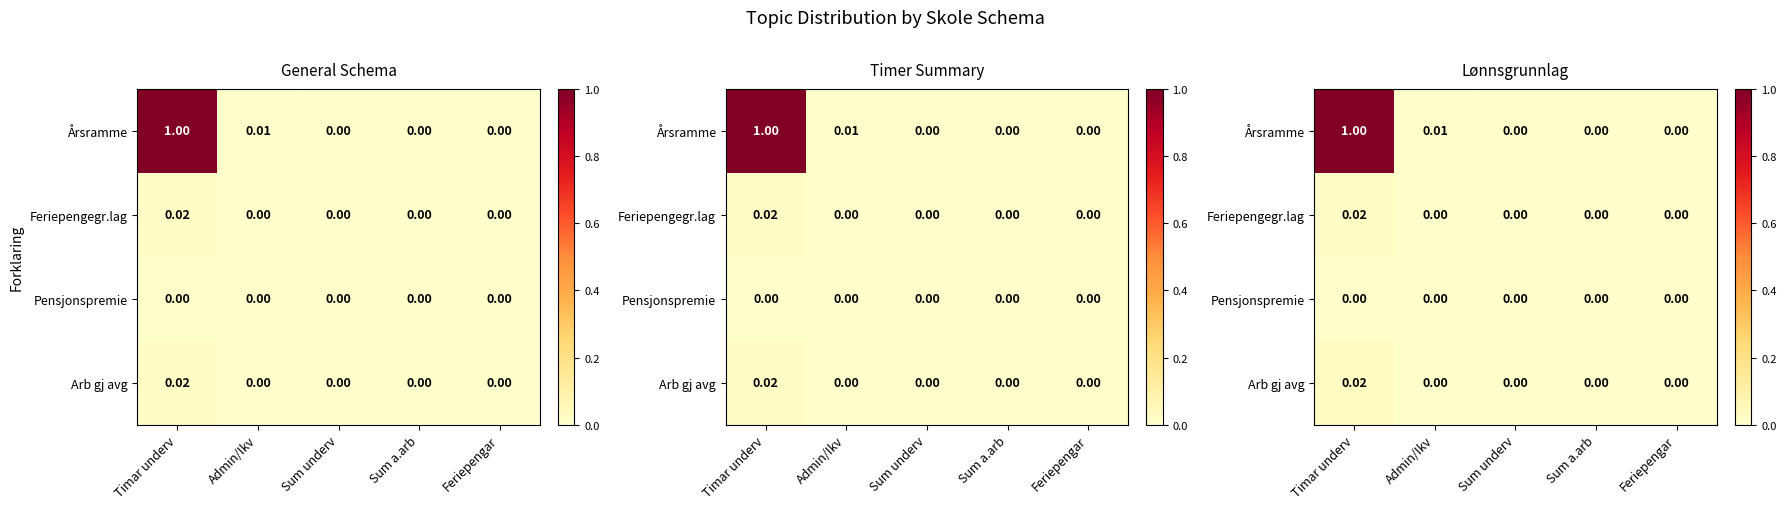

Which series has the largest total across all categories?

Årsramme